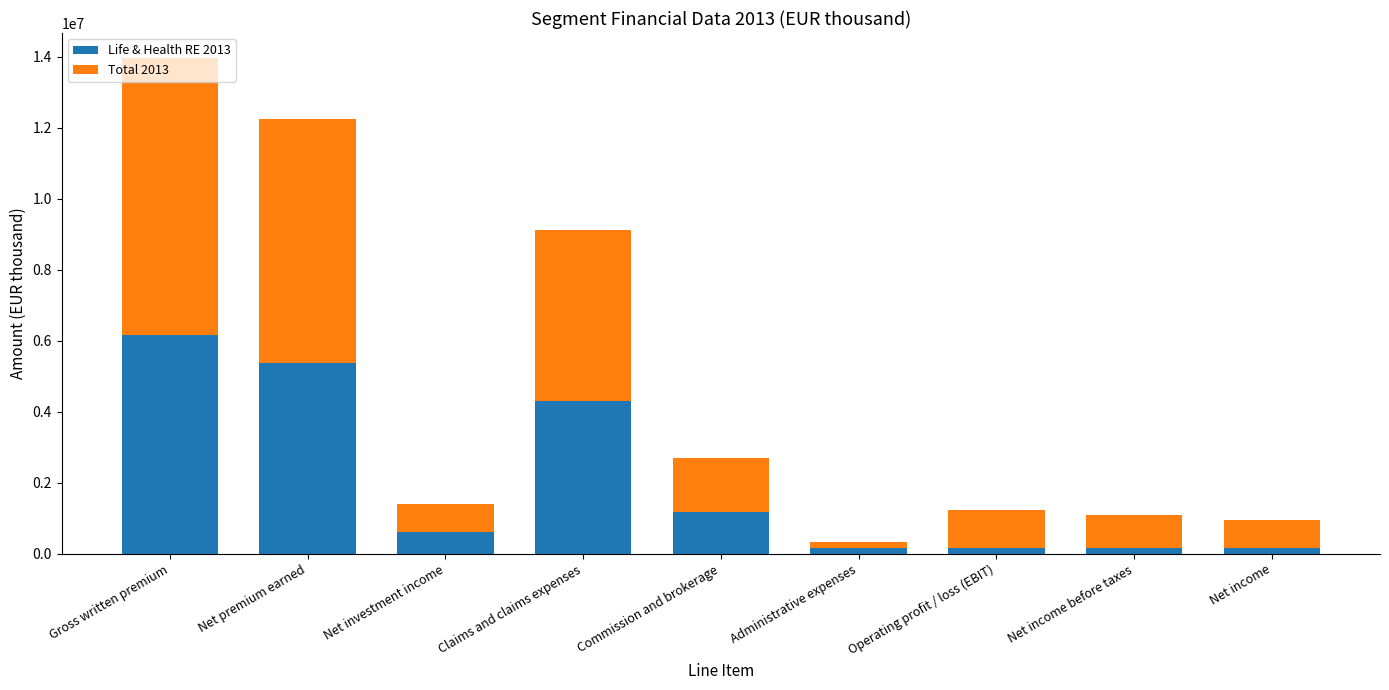

What is the sum of all Life & Health RE 2013 values?

18210582